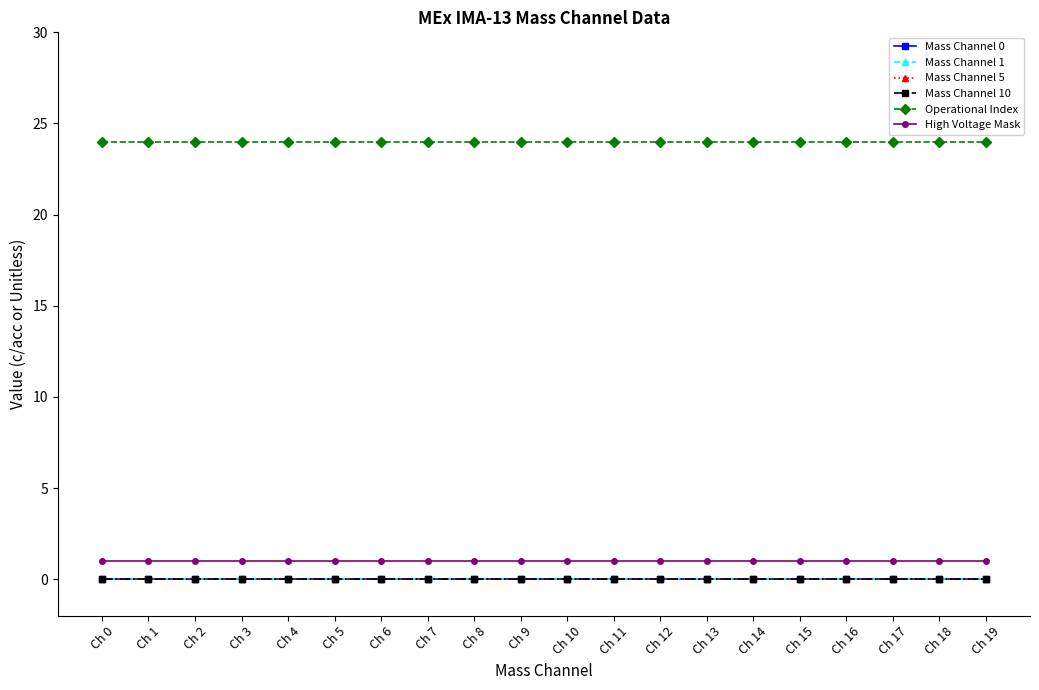

Does the chart display data point markers on the line(s)?

Yes